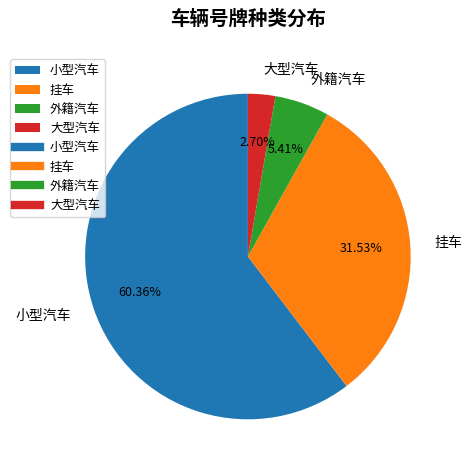

How many slices are in this pie chart?

4